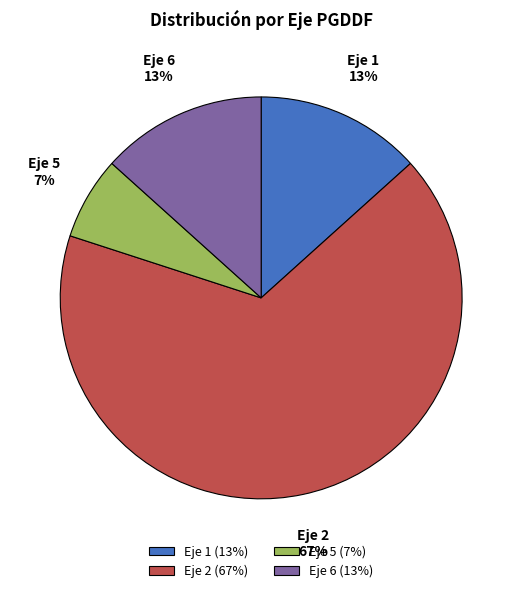

Does Eje 2 account for over 50% of the chart?

Yes